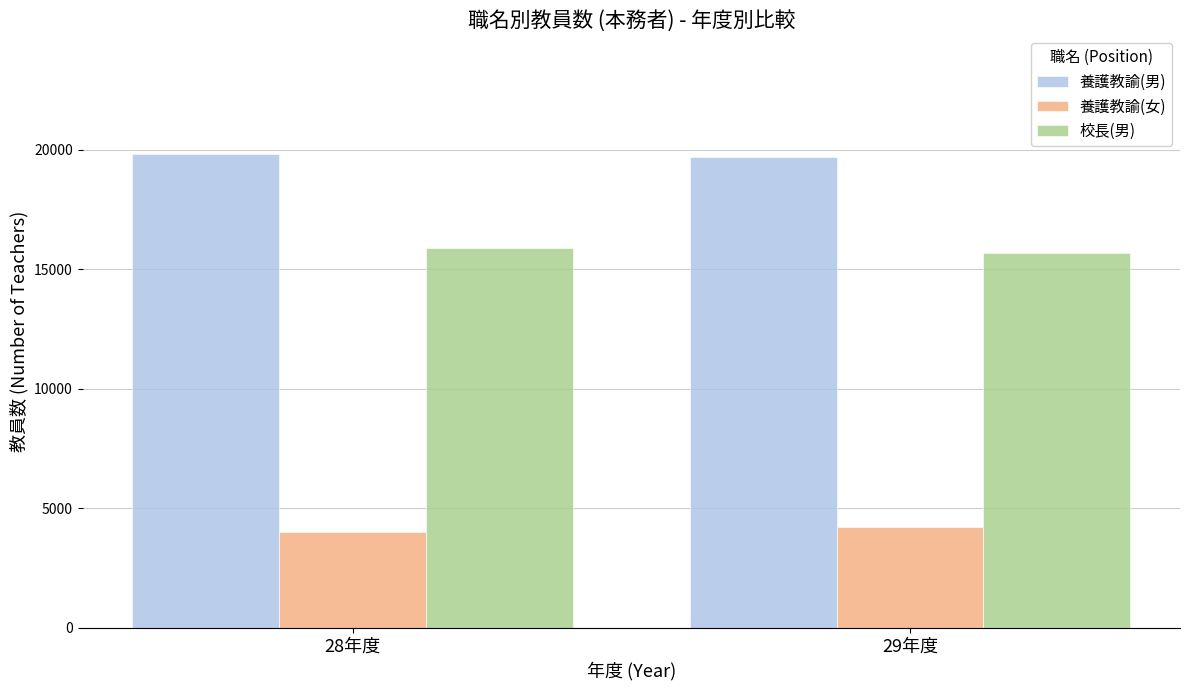

What is the label of the 1st bar from the left?

28年度